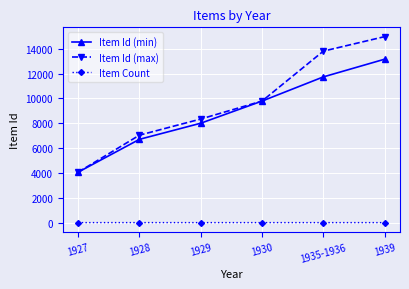

What is the greatest value displayed?

14976